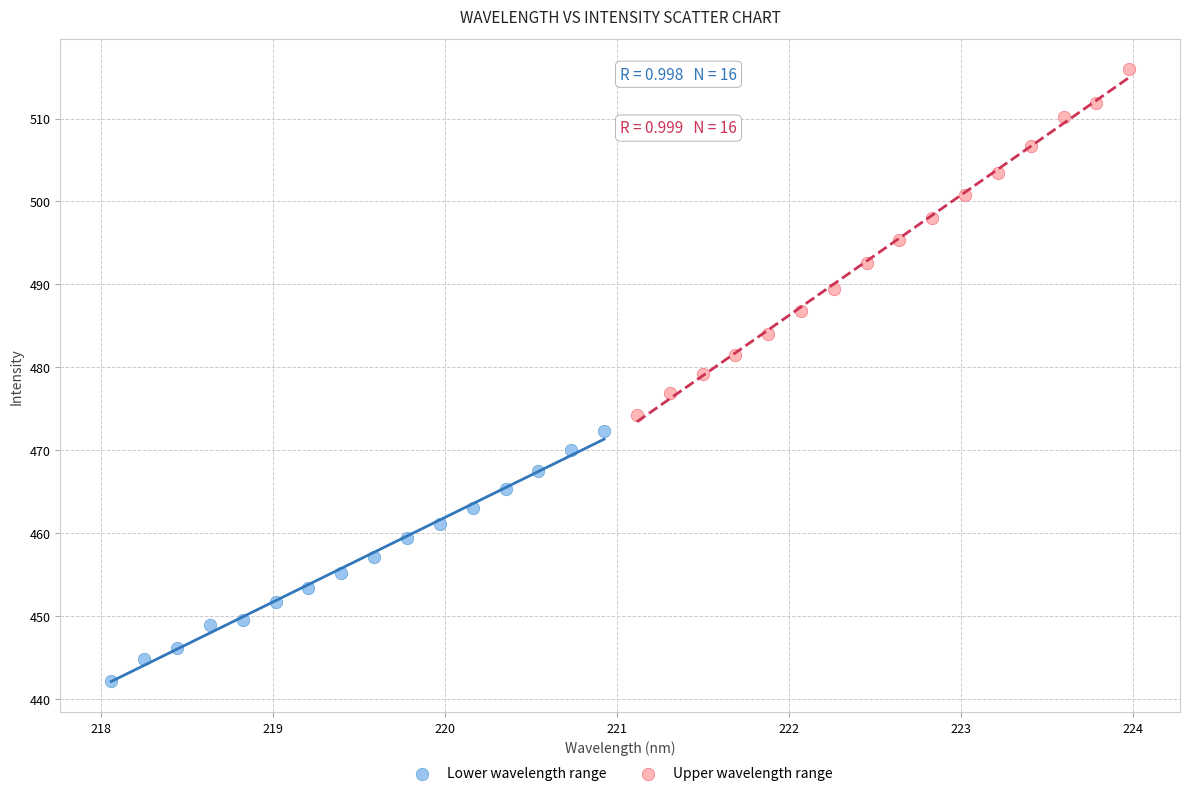

What are all the series names shown in the legend?

Lower wavelength range, Upper wavelength range